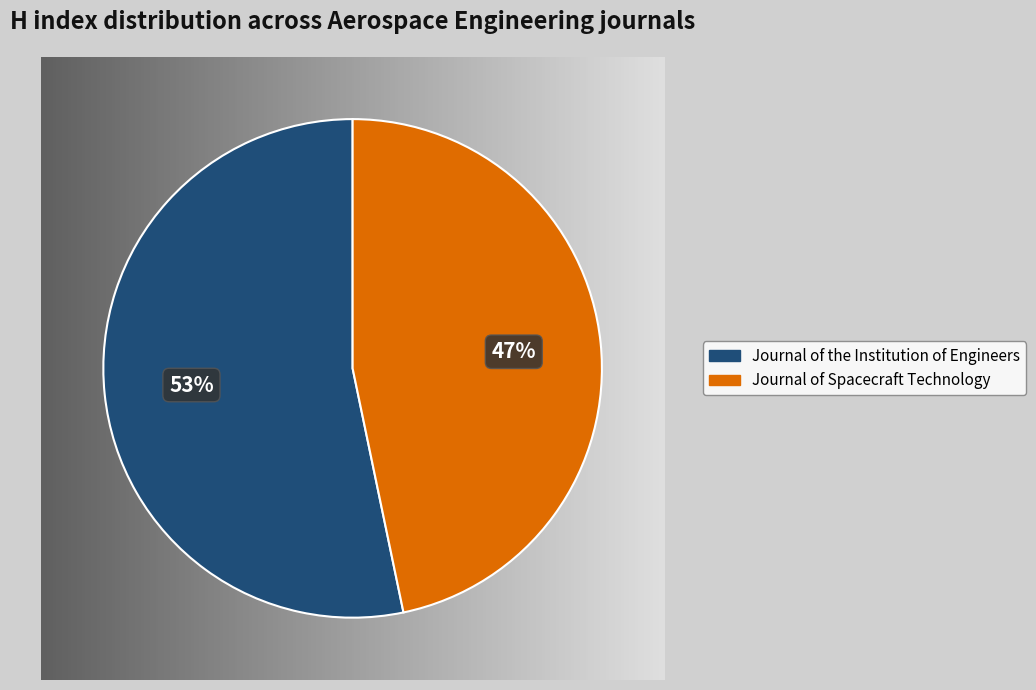

To the nearest percent, what is the combined percentage of Journal of Spacecraft Technology and Journal of the Institution of Engineers?

100%